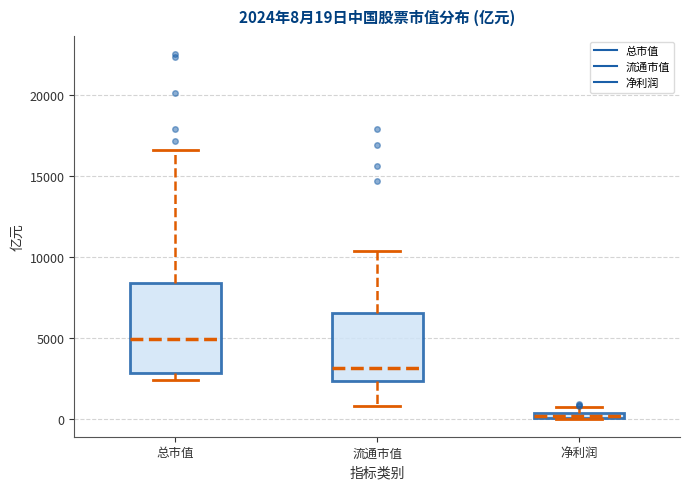

Which box has the highest median line?

总市值